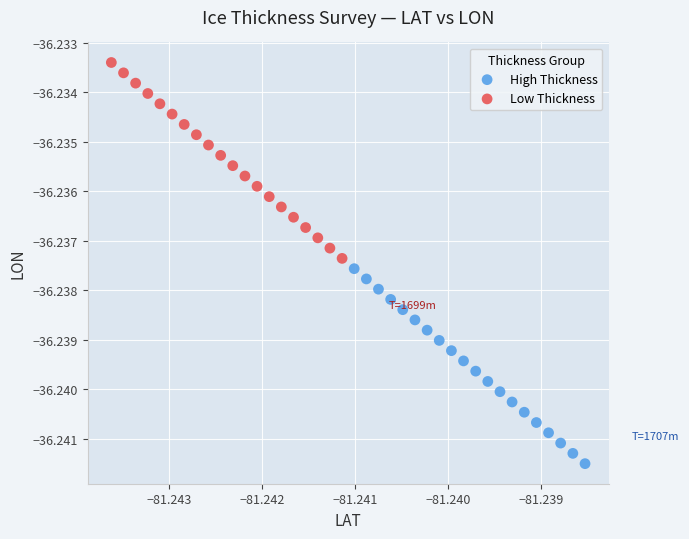

What are all the series names shown in the legend?

High Thickness, Low Thickness